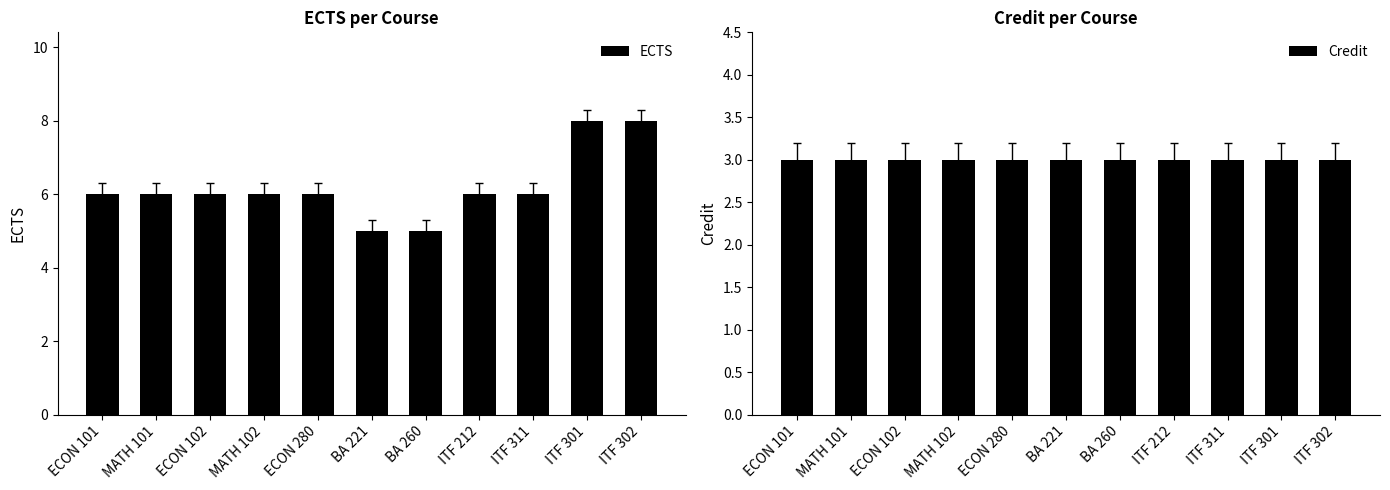

Read the ECTS value at ITF 212.

6